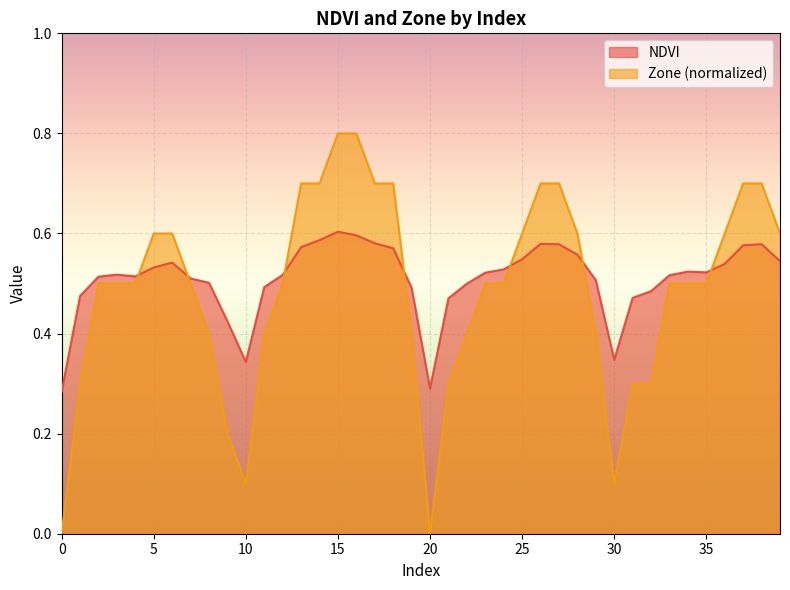

Reading left to right, what are all the values shown in this chart?

NDVI: 0=0.3	1=0.5	2=0.5	3=0.5	4=0.5	5=0.5	6=0.5	7=0.5	8=0.5	9=0.4	10=0.3	11=0.5	12=0.5	13=0.6	14=0.6	15=0.6	16=0.6	17=0.6	18=0.6	19=0.5	20=0.3	21=0.5	22=0.5	23=0.5	24=0.5	25=0.5	26=0.6	27=0.6	28=0.6	29=0.5	30=0.3	31=0.5	32=0.5	33=0.5	34=0.5	35=0.5	36=0.5	37=0.6	38=0.6	39=0.5
Zone: 0=0.0	1=0.3	2=0.5	3=0.5	4=0.5	5=0.6	6=0.6	7=0.5	8=0.4	9=0.2	10=0.1	11=0.4	12=0.5	13=0.7	14=0.7	15=0.8	16=0.8	17=0.7	18=0.7	19=0.4	20=0.0	21=0.3	22=0.4	23=0.5	24=0.5	25=0.6	26=0.7	27=0.7	28=0.6	29=0.4	30=0.1	31=0.3	32=0.3	33=0.5	34=0.5	35=0.5	36=0.6	37=0.7	38=0.7	39=0.6